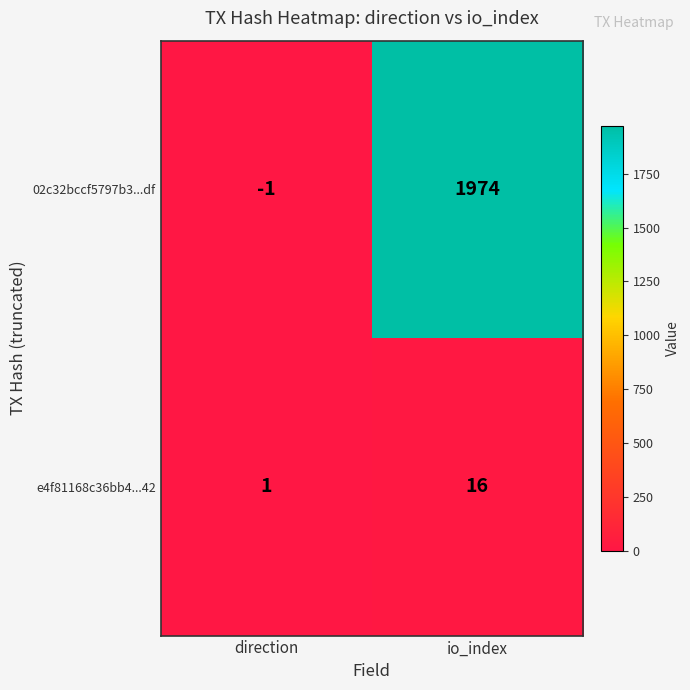

Reading left to right, extract all data points from this chart.

02c32bccf5797b3...df: direction=-1	io_index=1974
e4f81168c36bb4...42: direction=1	io_index=16